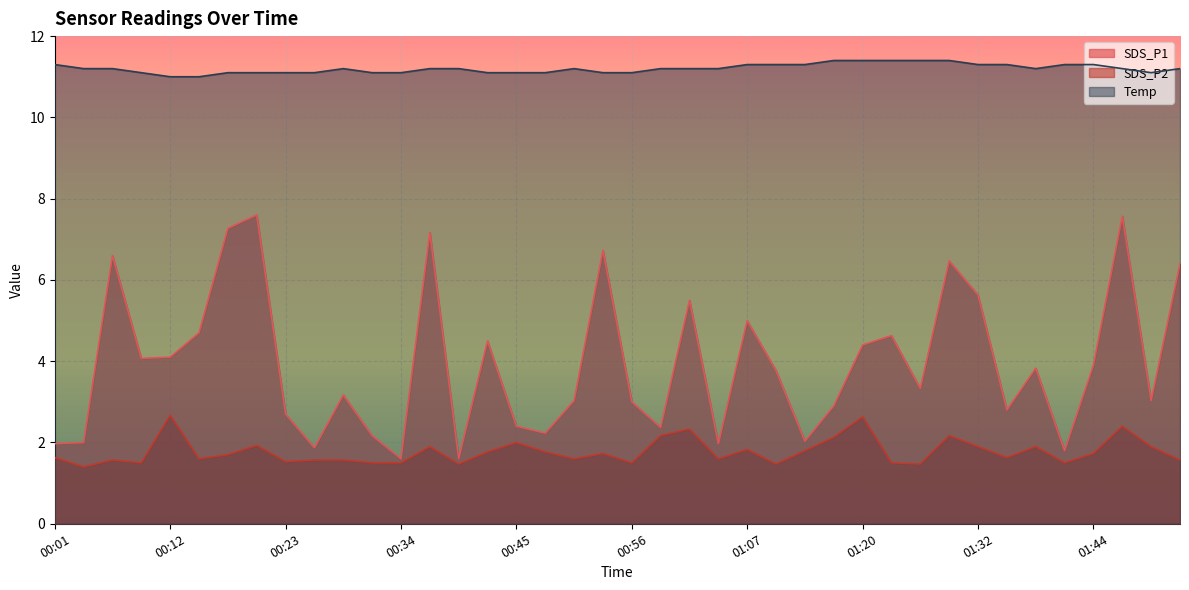

The Temp series shows 11.3 at 01:44. True or false?

True